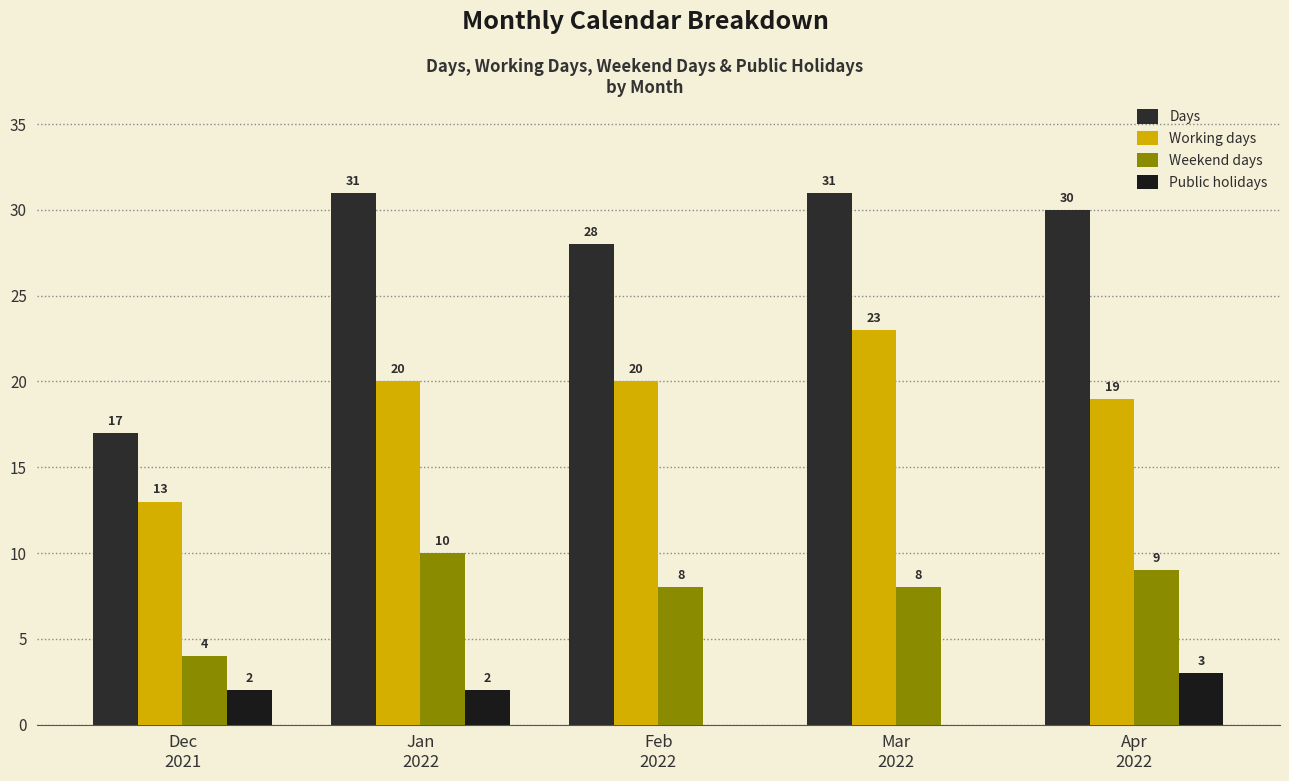

What is the difference between the second highest and minimum values in the Working days series?

7